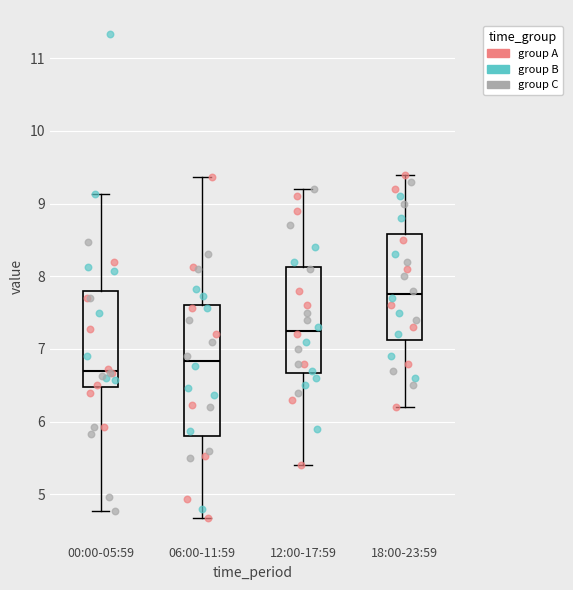

Where does the median line of the box for 12:00-17:59 sit on the y-axis? The values are not printed on the chart, so give them approximately, as read against the axis.

7.3